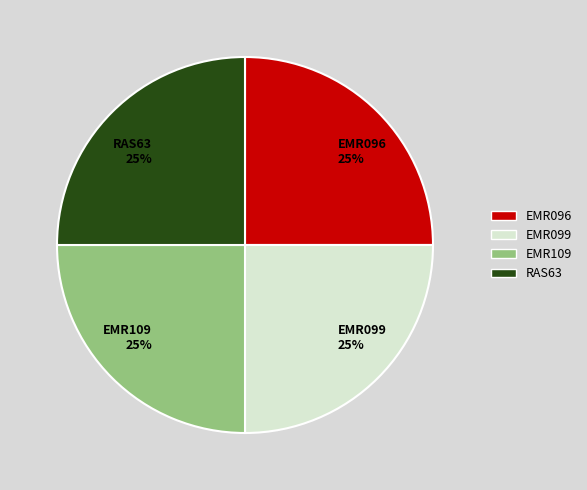

To the nearest percent, what portion does RAS63 25% represent?

25%